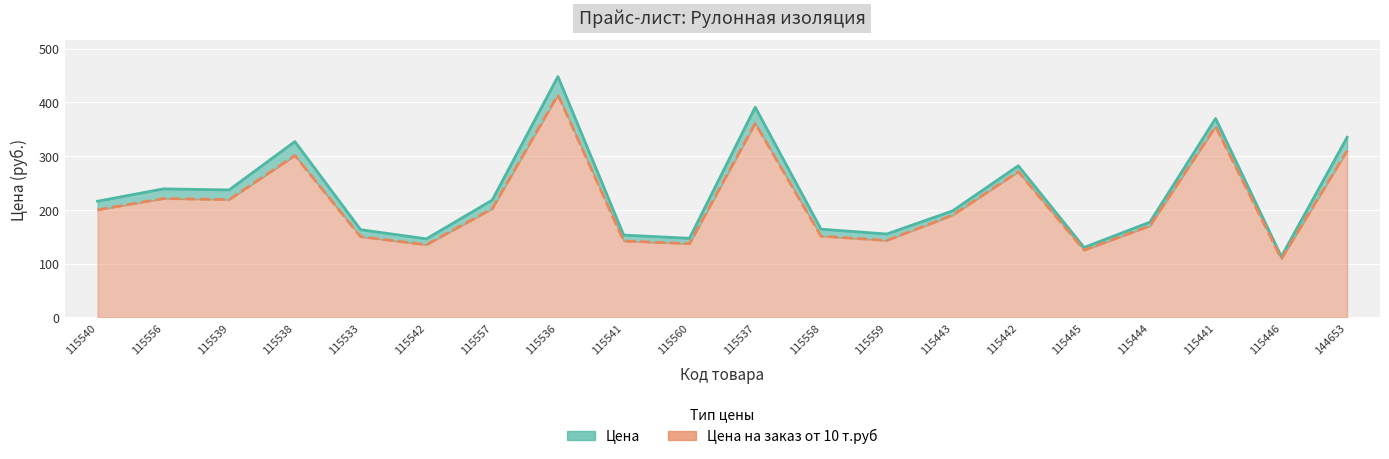

Which series has the largest total across all categories?

Цена